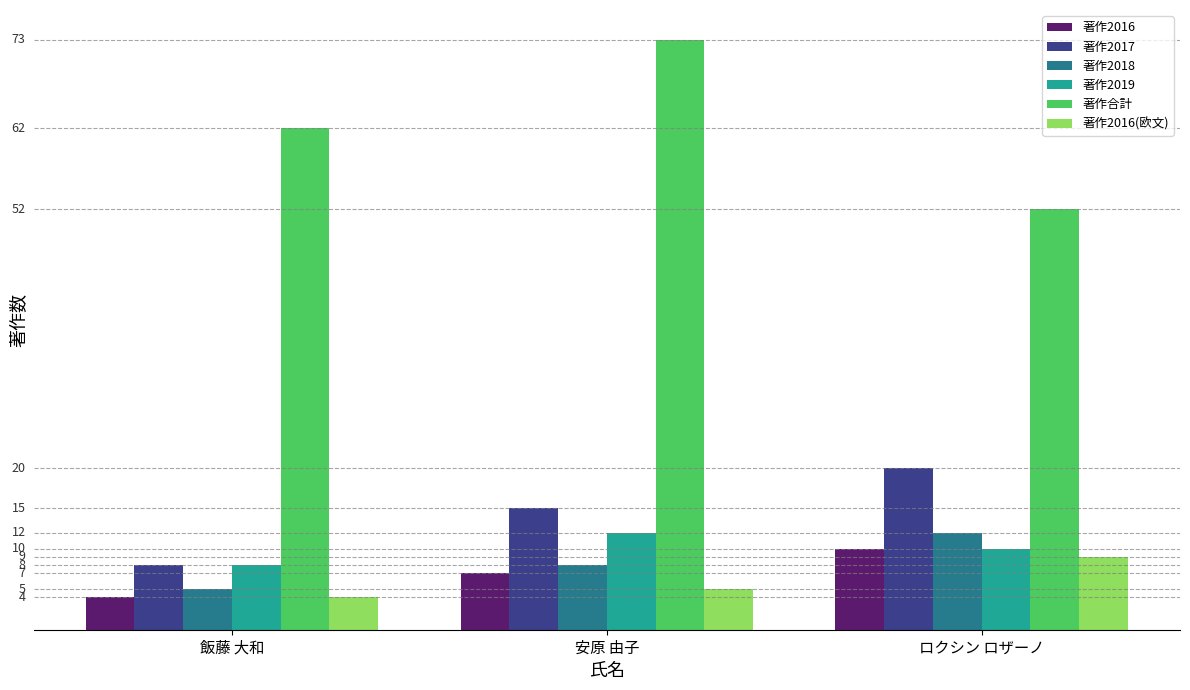

Which series changed the most between 飯藤 大和 and ロクシン ロザーノ?

著作2017